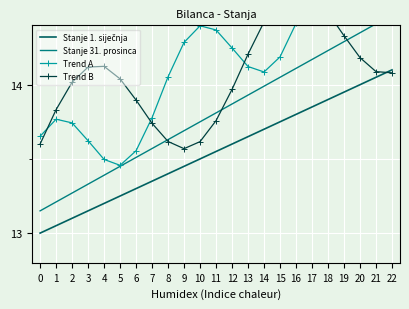

At which category does the chart reach its peak across all series?

19